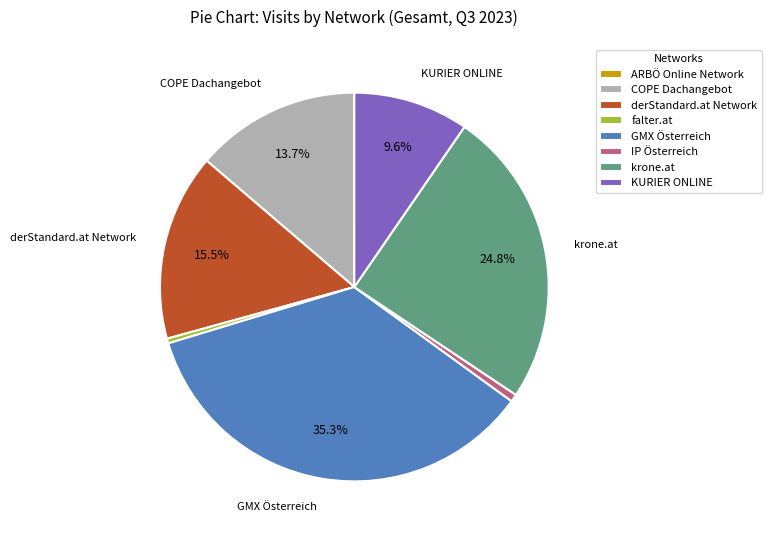

Which has a higher value, derStandard.at Network or krone.at?

krone.at